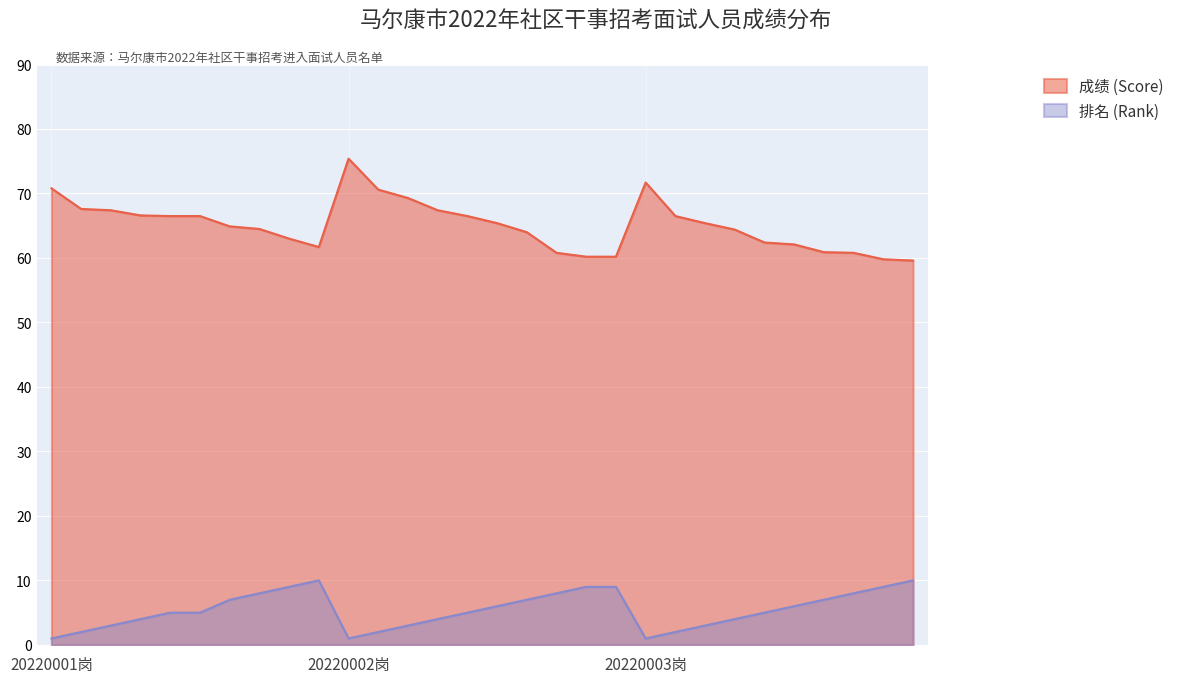

Where is the first local minimum for 成绩 (Score)?

杨富雪